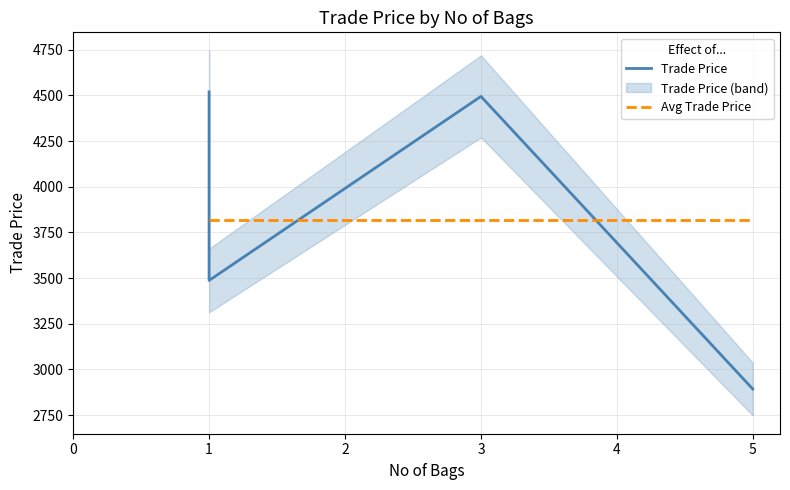

Which series has the largest total across all categories?

Trade Price